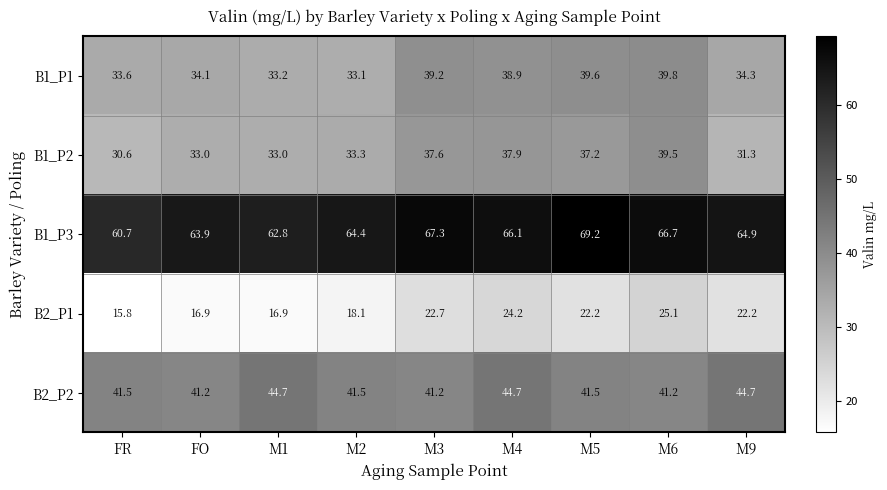

Which category has the lowest value across all series?

FR